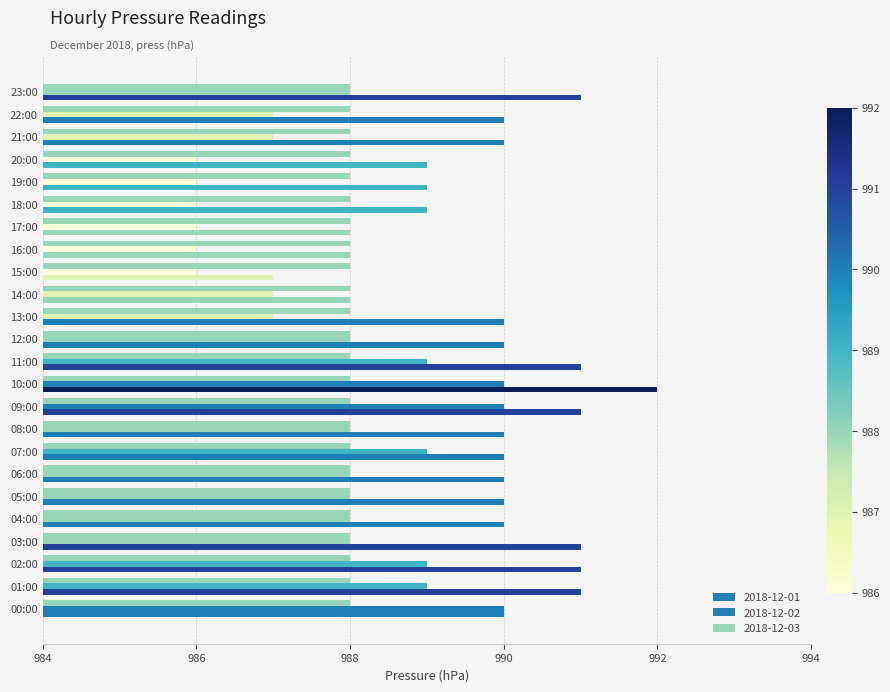

At how many categories does at least one series exceed 990?

7